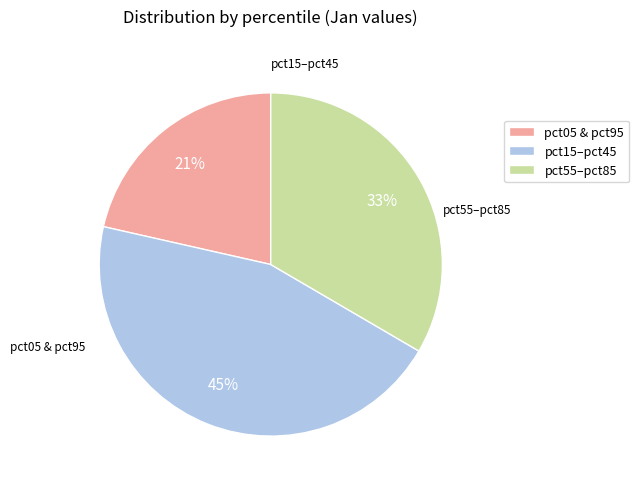

Combined, do pct05 & pct95 and pct55–pct85 account for over 50%?

Yes